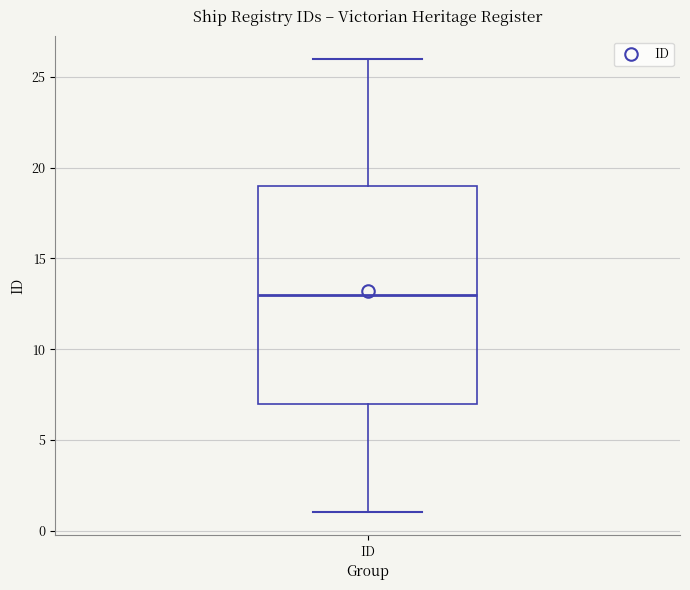

Where does the lower whisker of the box for ID end on the y-axis? The values are not printed on the chart, so give them approximately, as read against the axis.

1